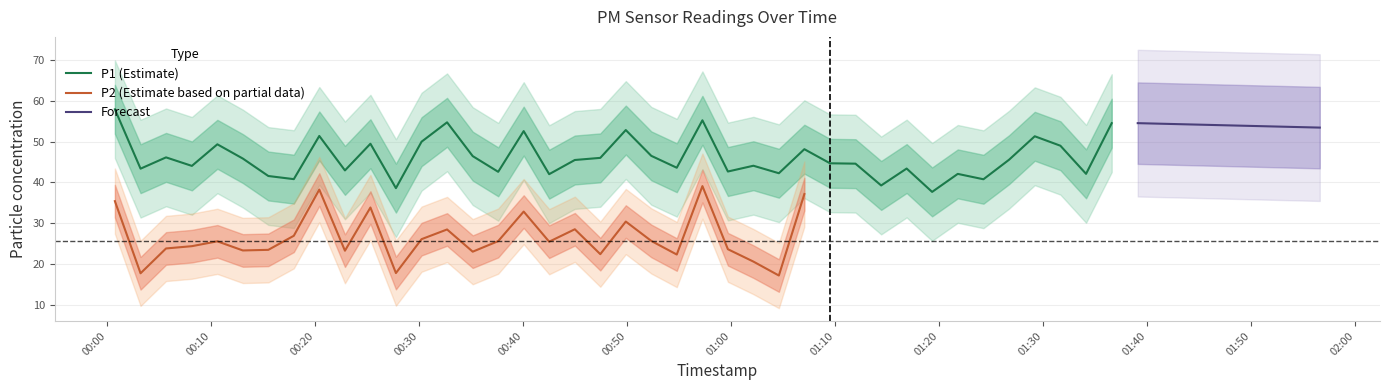

What is the maximum value for P1 (Estimate)?

57.9